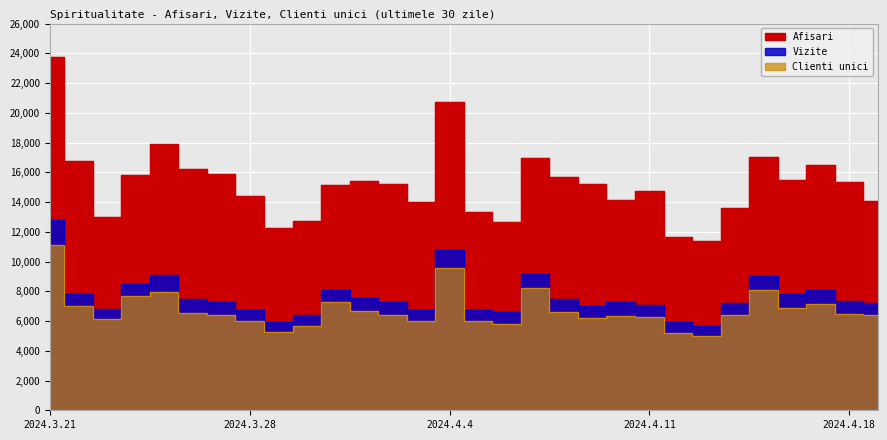

Reading right to left, extract all data points from this chart.

Afisari: 2024.4.19=14054	2024.4.18=15372	2024.4.17=16496	2024.4.16=15454	2024.4.15=17029	2024.4.14=13577	2024.4.13=11384	2024.4.12=11657	2024.4.11=14716	2024.4.10=14156	2024.4.9=15195	2024.4.8=15697	2024.4.7=16974	2024.4.6=12636	2024.4.5=13336	2024.4.4=20711	2024.4.3=14006	2024.4.2=15189	2024.4.1=15390	2024.3.31=15140	2024.3.30=12732	2024.3.29=12251	2024.3.28=14374	2024.3.27=15854	2024.3.26=16219	2024.3.25=17923	2024.3.24=15802	2024.3.23=12998	2024.3.22=16744	2024.3.21=23726
Vizite: 2024.4.19=7188	2024.4.18=7377	2024.4.17=8090	2024.4.16=7792	2024.4.15=9048	2024.4.14=7229	2024.4.13=5669	2024.4.12=5911	2024.4.11=7079	2024.4.10=7288	2024.4.9=6997	2024.4.8=7455	2024.4.7=9152	2024.4.6=6577	2024.4.5=6751	2024.4.4=10776	2024.4.3=6754	2024.4.2=7306	2024.4.1=7565	2024.3.31=8074	2024.3.30=6374	2024.3.29=5922	2024.3.28=6737	2024.3.27=7280	2024.3.26=7478	2024.3.25=9079	2024.3.24=8467	2024.3.23=6818	2024.3.22=7793	2024.3.21=12771
Clienti unici: 2024.4.19=6381	2024.4.18=6501	2024.4.17=7143	2024.4.16=6875	2024.4.15=8120	2024.4.14=6431	2024.4.13=5008	2024.4.12=5210	2024.4.11=6259	2024.4.10=6361	2024.4.9=6209	2024.4.8=6619	2024.4.7=8190	2024.4.6=5803	2024.4.5=6019	2024.4.4=9578	2024.4.3=6007	2024.4.2=6420	2024.4.1=6682	2024.3.31=7273	2024.3.30=5659	2024.3.29=5242	2024.3.28=5979	2024.3.27=6390	2024.3.26=6537	2024.3.25=7958	2024.3.24=7693	2024.3.23=6127	2024.3.22=6981	2024.3.21=11133